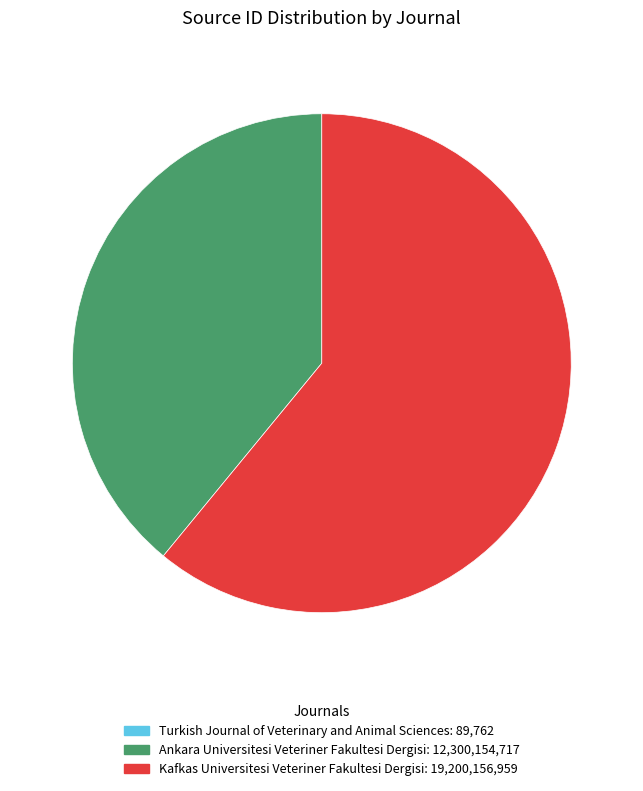

Between Ankara Universitesi Veteriner Fakultesi Dergisi and Kafkas Universitesi Veteriner Fakultesi Dergisi, which is larger?

Kafkas Universitesi Veteriner Fakultesi Dergisi